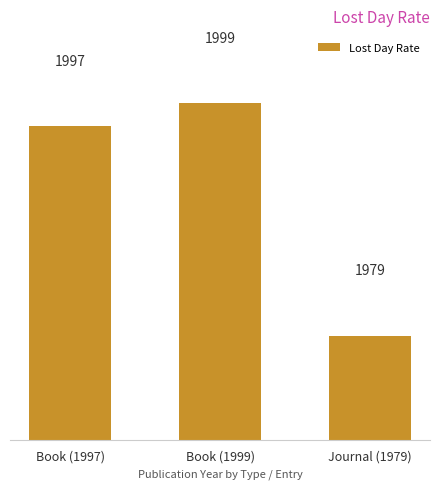

Reading left to right, list all the values displayed in this chart.

1997	1999	1979